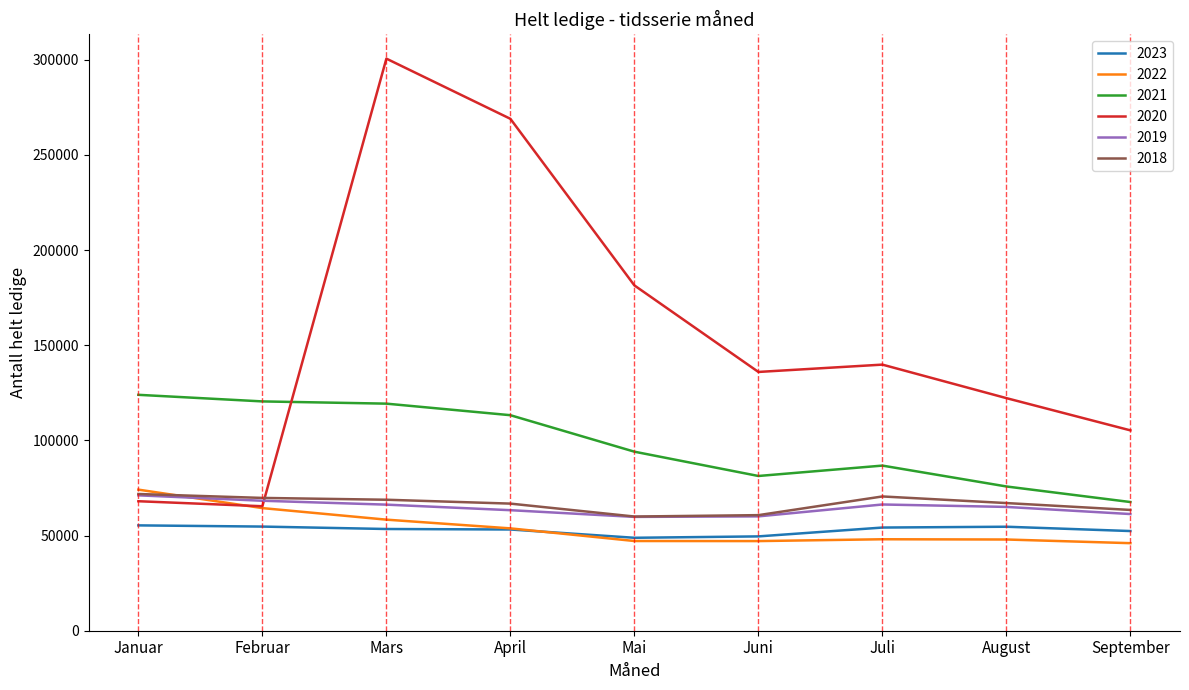

At which category is the sum across all series the highest?

Mars